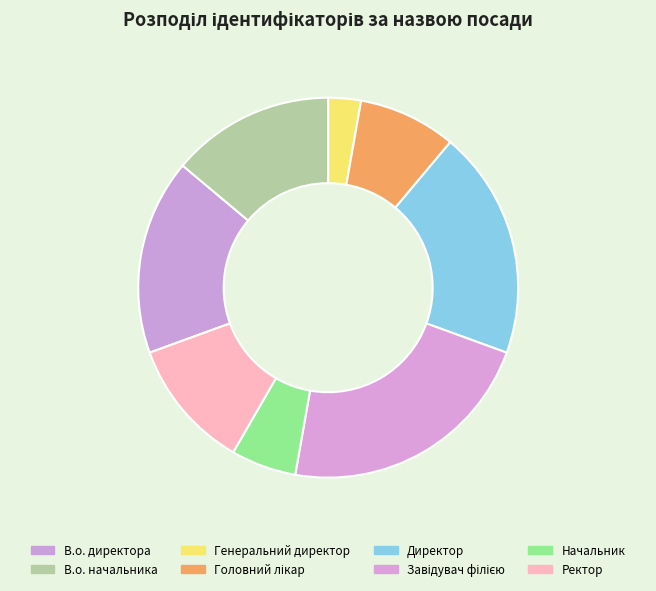

To the nearest percent, what percentage of the pie is Генеральний директор?

3%